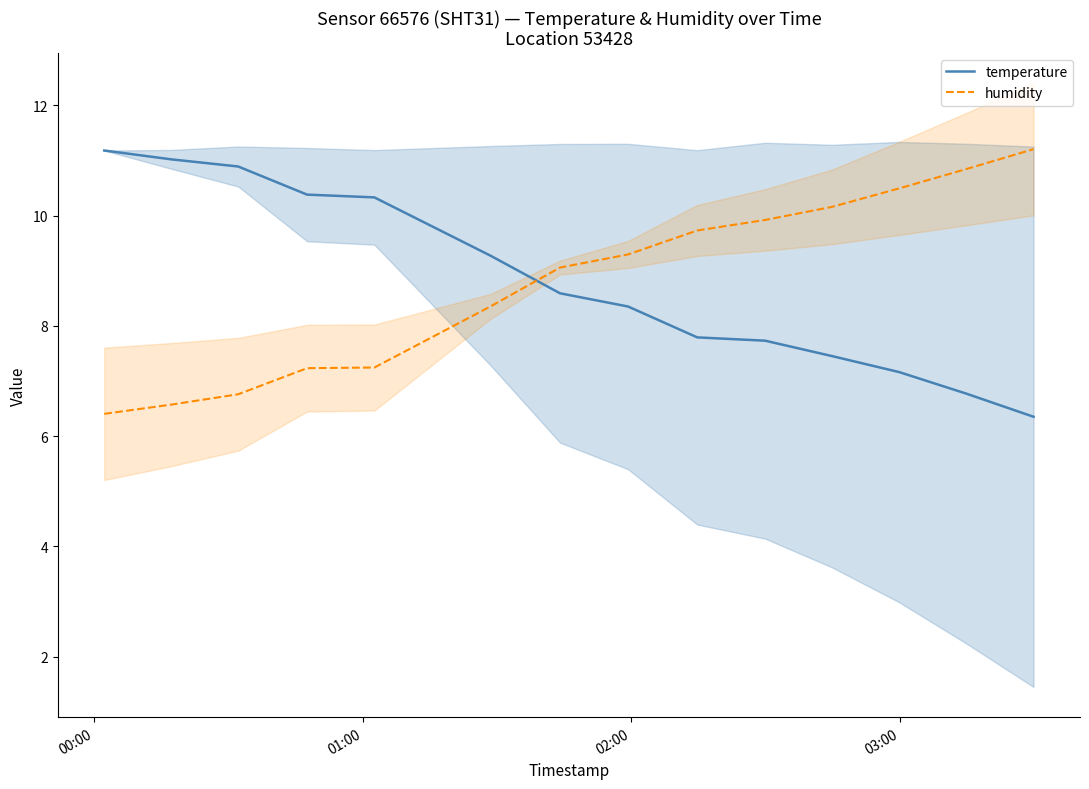

What is the value of the temperature point at the 11th from the left?

7.5